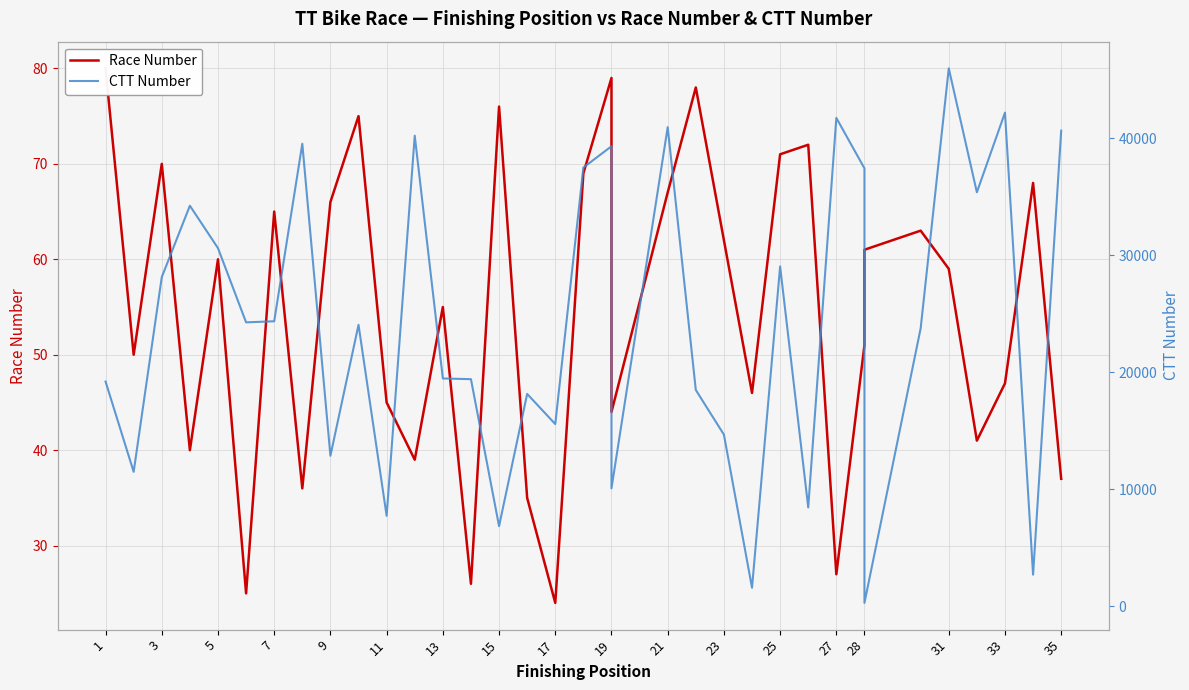

True or false: Race Number and CTT Number intersect in this chart.

False